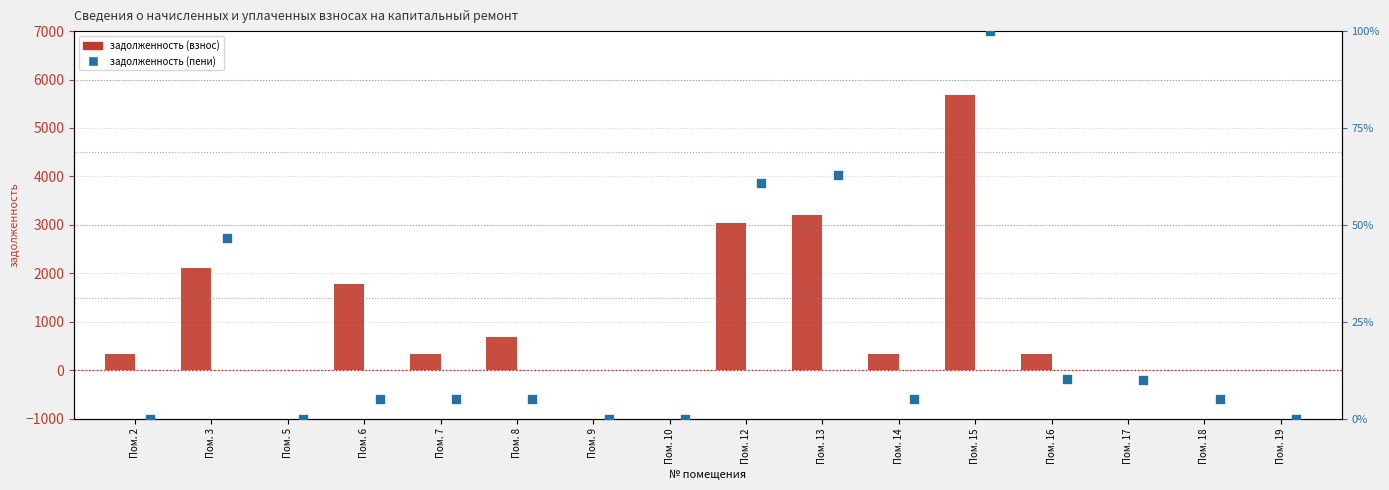

Which series reaches the maximum Y coordinate?

задолженность (взнос)